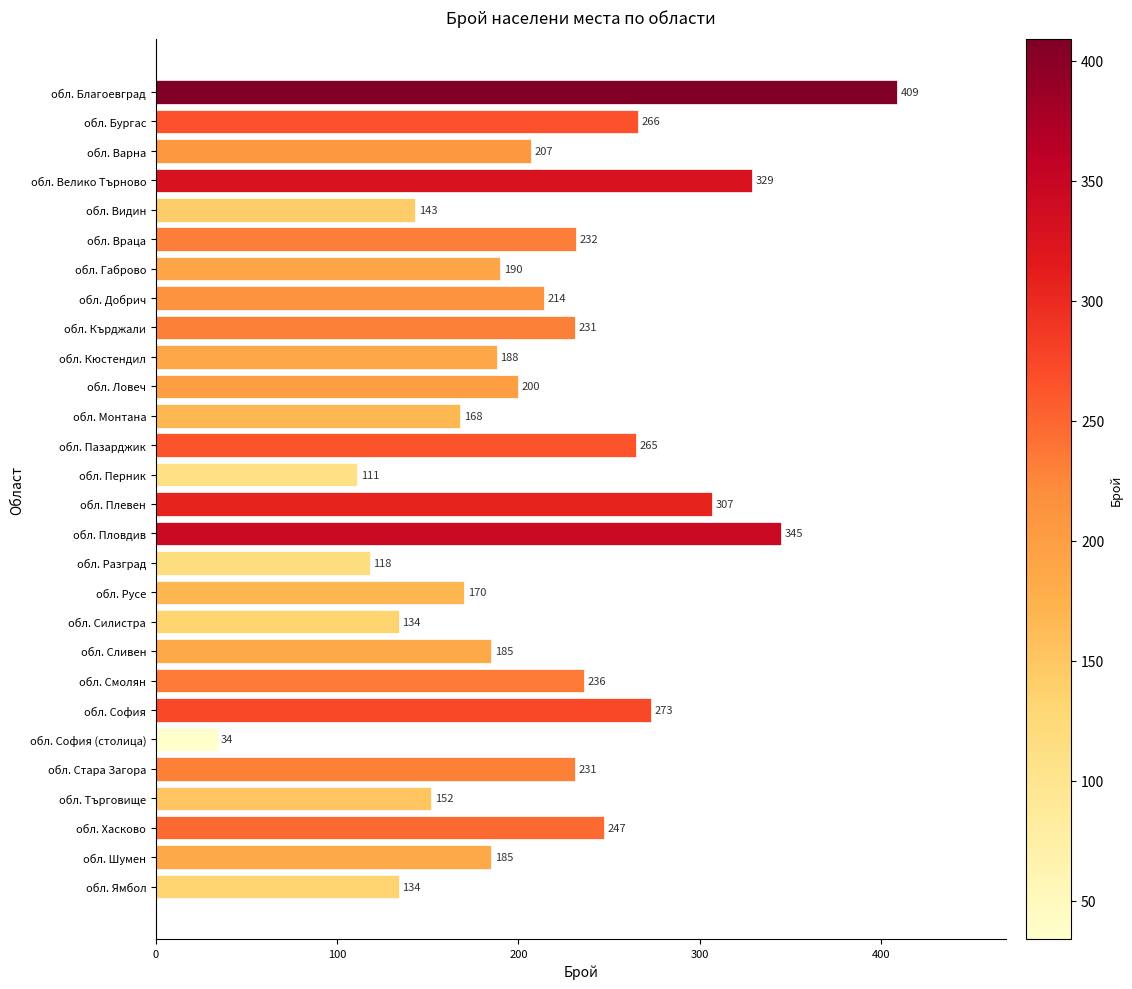

How many bars are there in total?

28